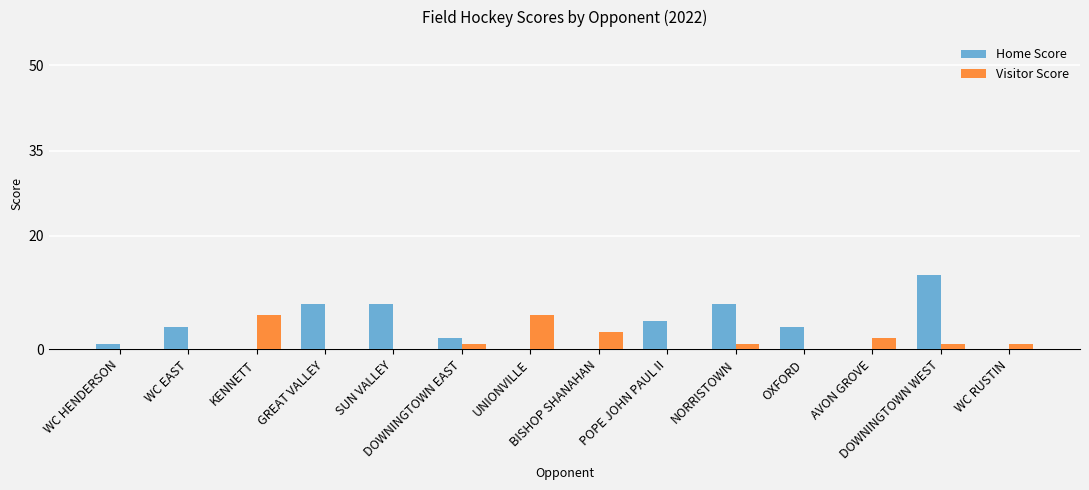

At which category is the sum across all series the highest?

DOWNINGTOWN WEST